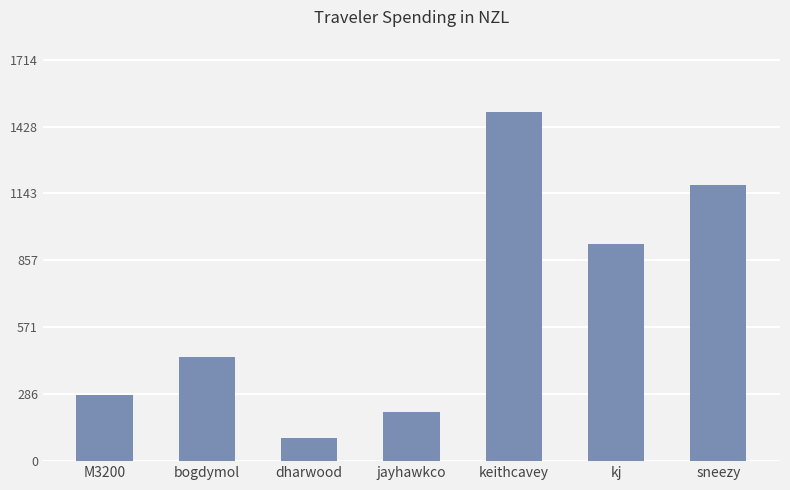

List the labels in order of value, largest first.

keithcavey, sneezy, kj, bogdymol, M3200, jayhawkco, dharwood